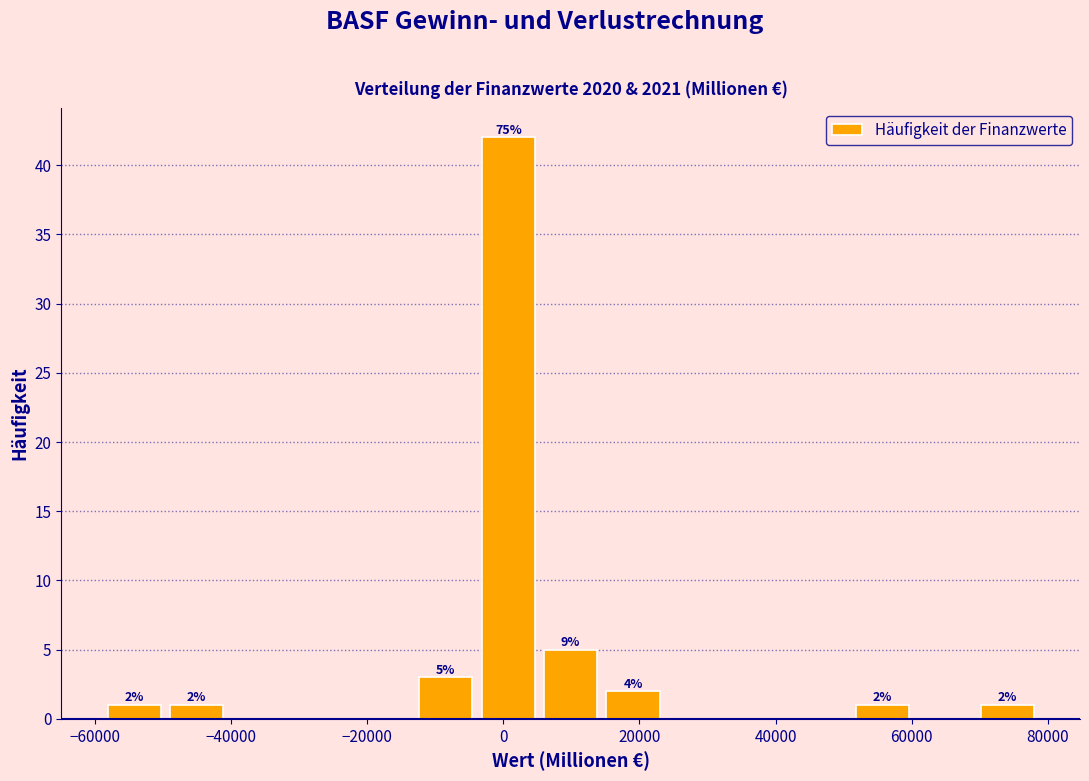

Over which range of the x-axis is the bar tallest?

-4000 to 6000